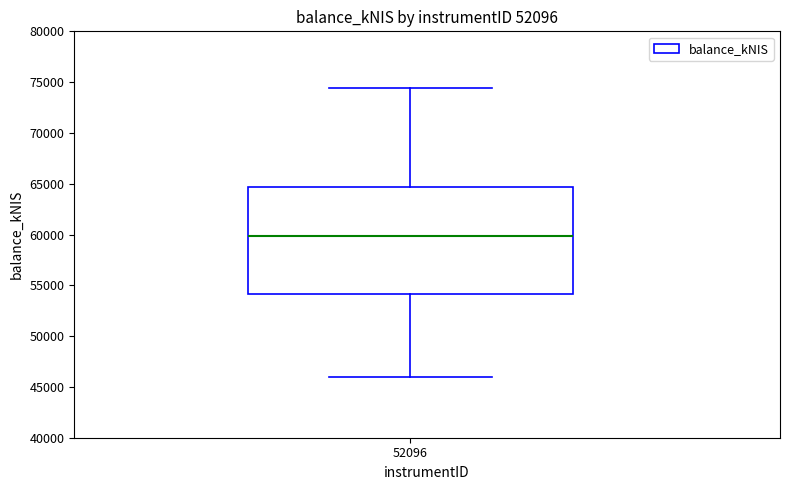

Transcribe this box plot: give where the median line is, the range the box spans, and where the two whiskers end, as read against the y-axis. The values are not printed on the chart, so give them approximately, as read against the axis.

median 60000, box 54000 to 64500, whiskers 46000 to 74500